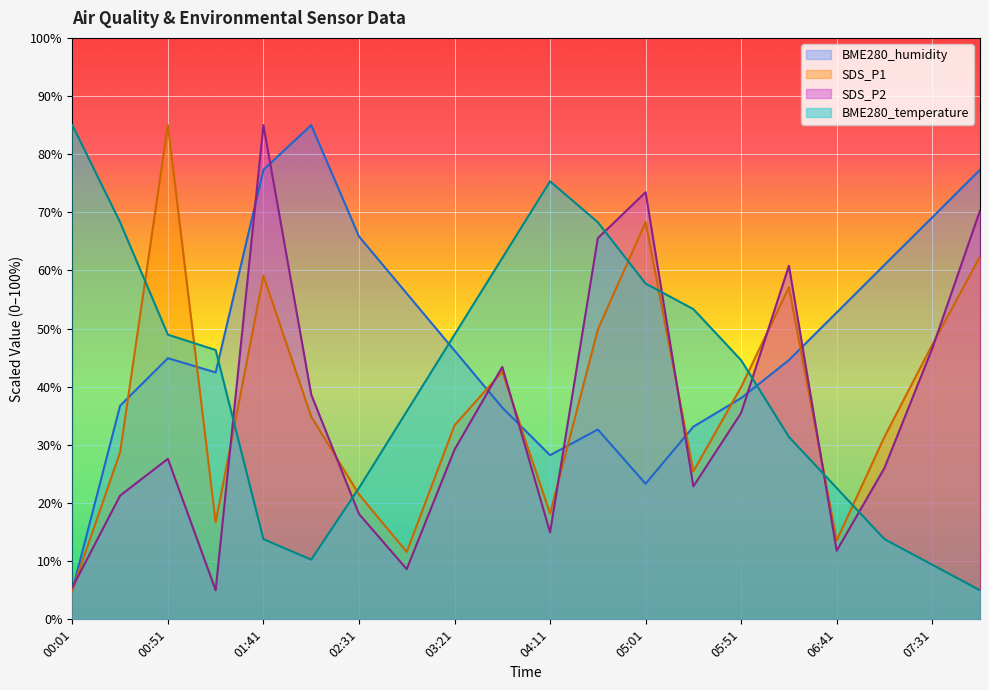

Does the chart display data point markers on the line(s)?

No